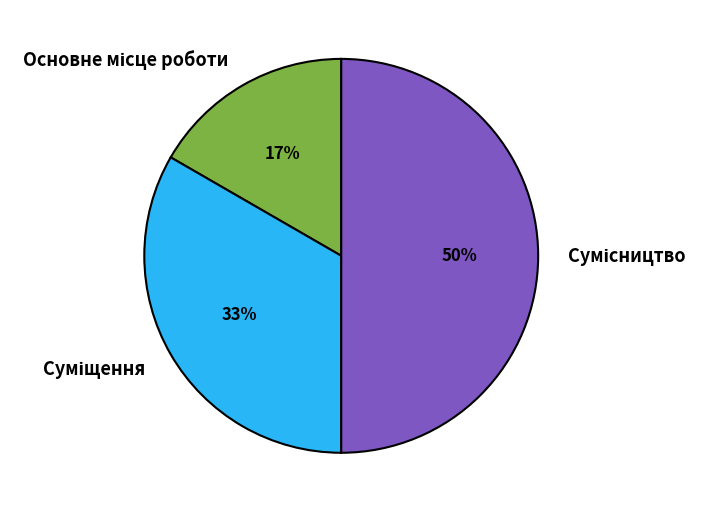

To the nearest percent, what is the difference between the largest and smallest slice percentages?

33%